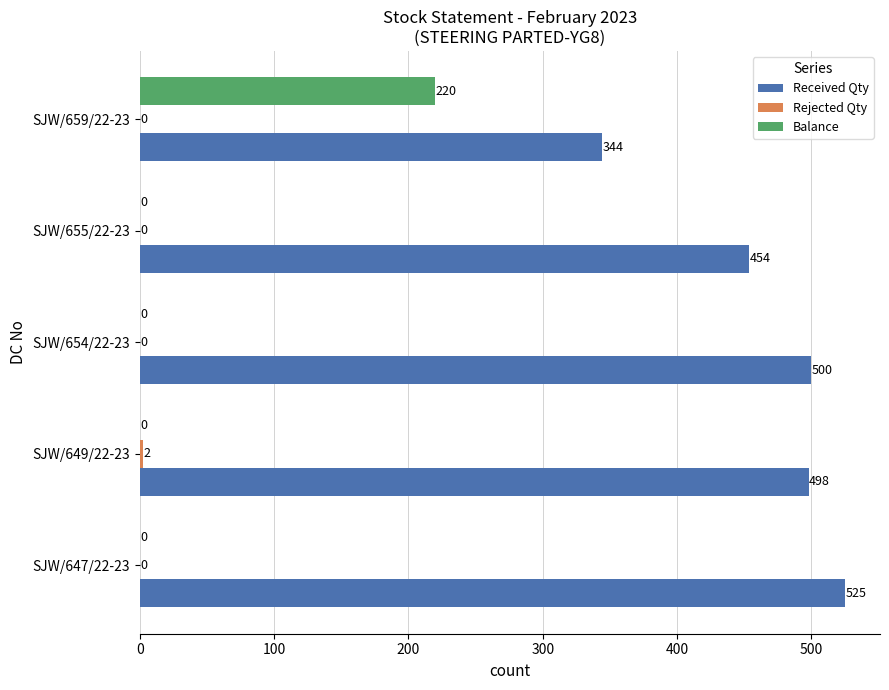

True or false: Received Qty has a value of 500 at SJW/654/22-23.

True